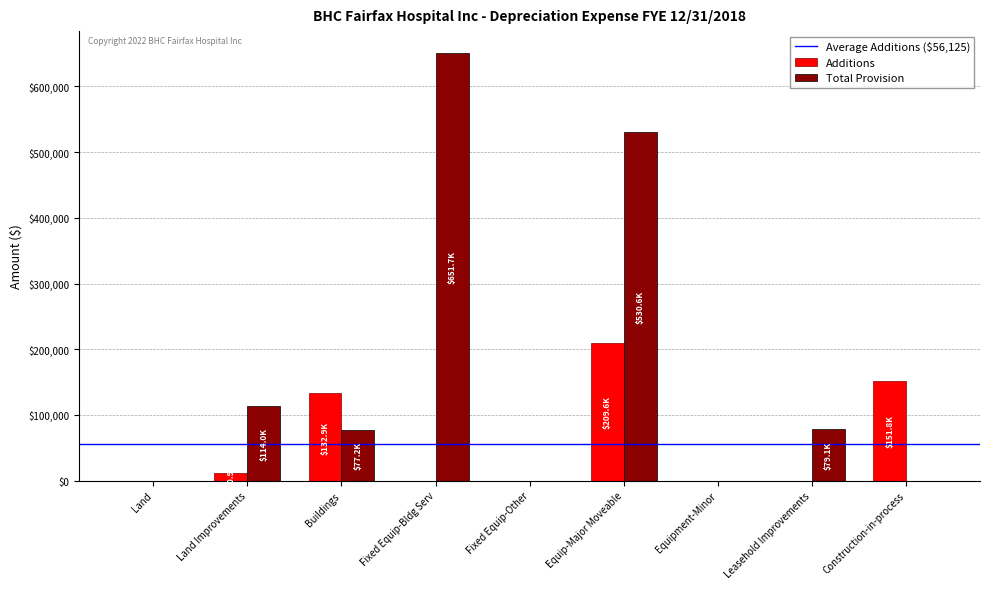

Is it true that Total Provision equals 77233.0 at Buildings?

True